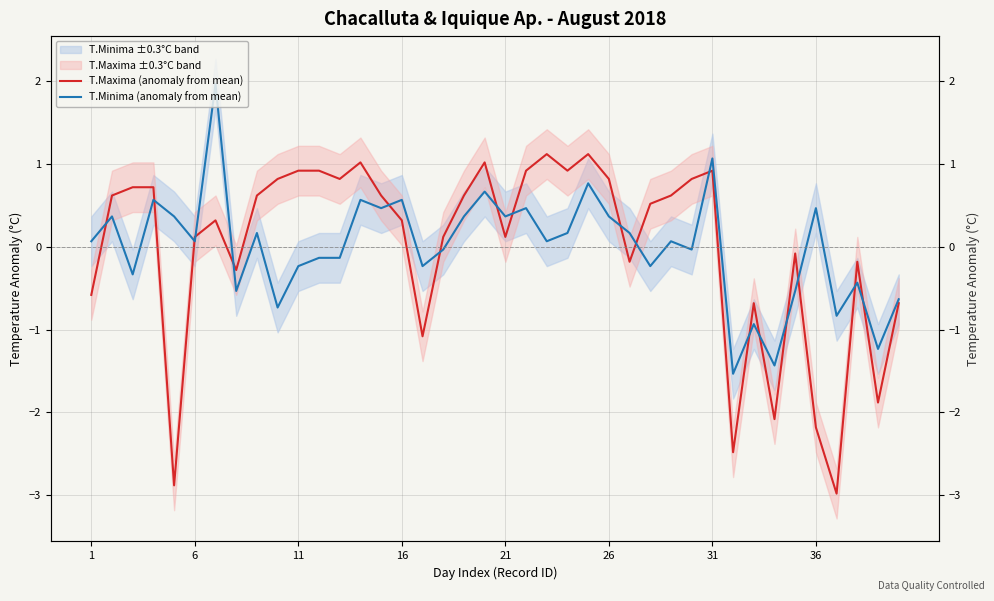

How many lines are shown in the chart?

2